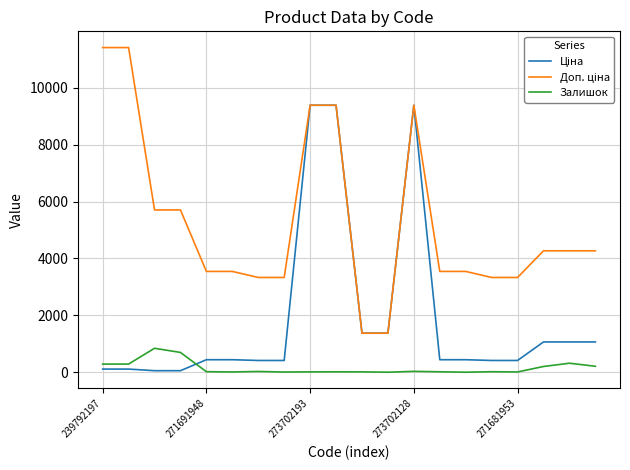

What is the greatest value displayed?

11410.0